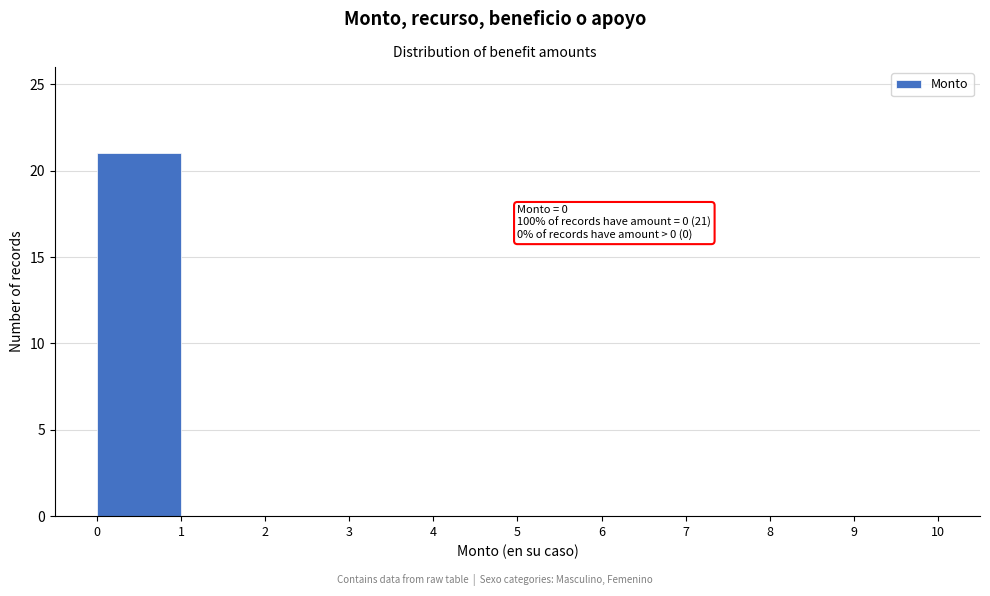

Which range on the x-axis has the tallest bar?

0 to 1